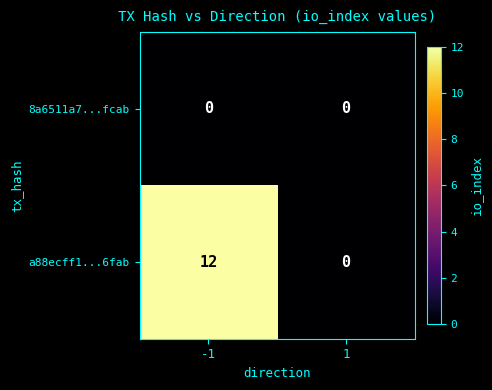

What is the maximum value shown in the chart?

12